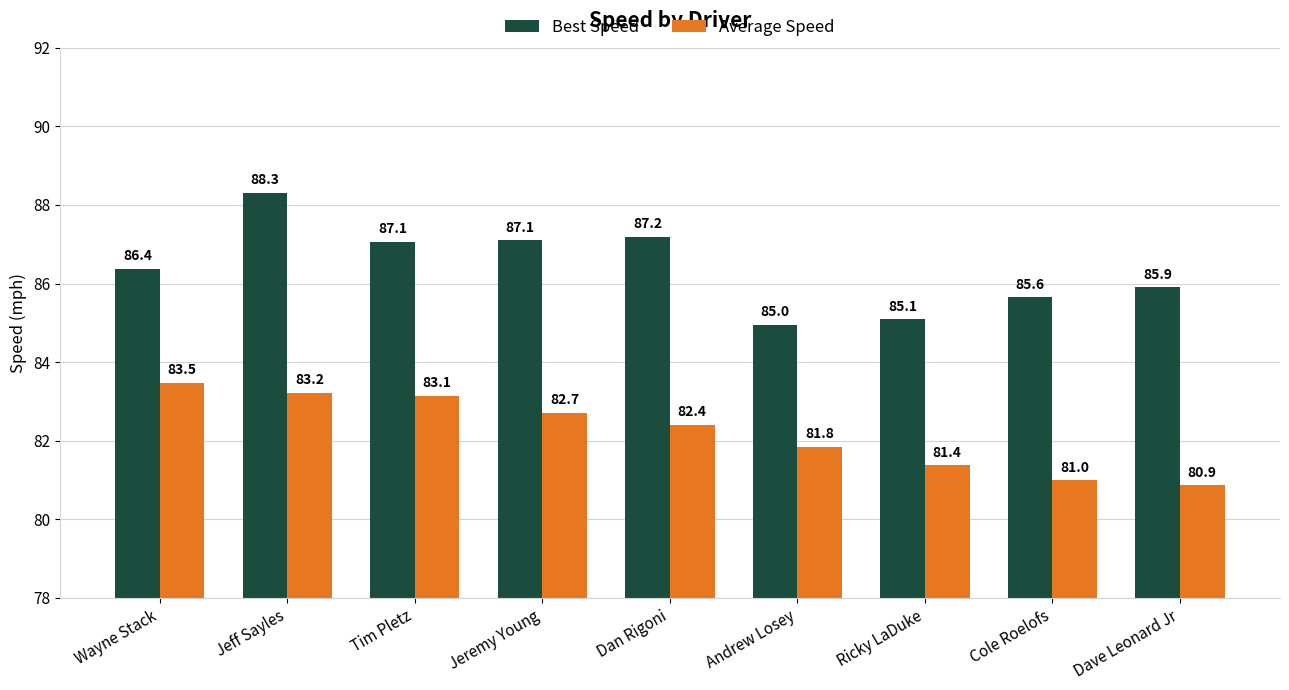

What is the smallest value displayed?

80.9